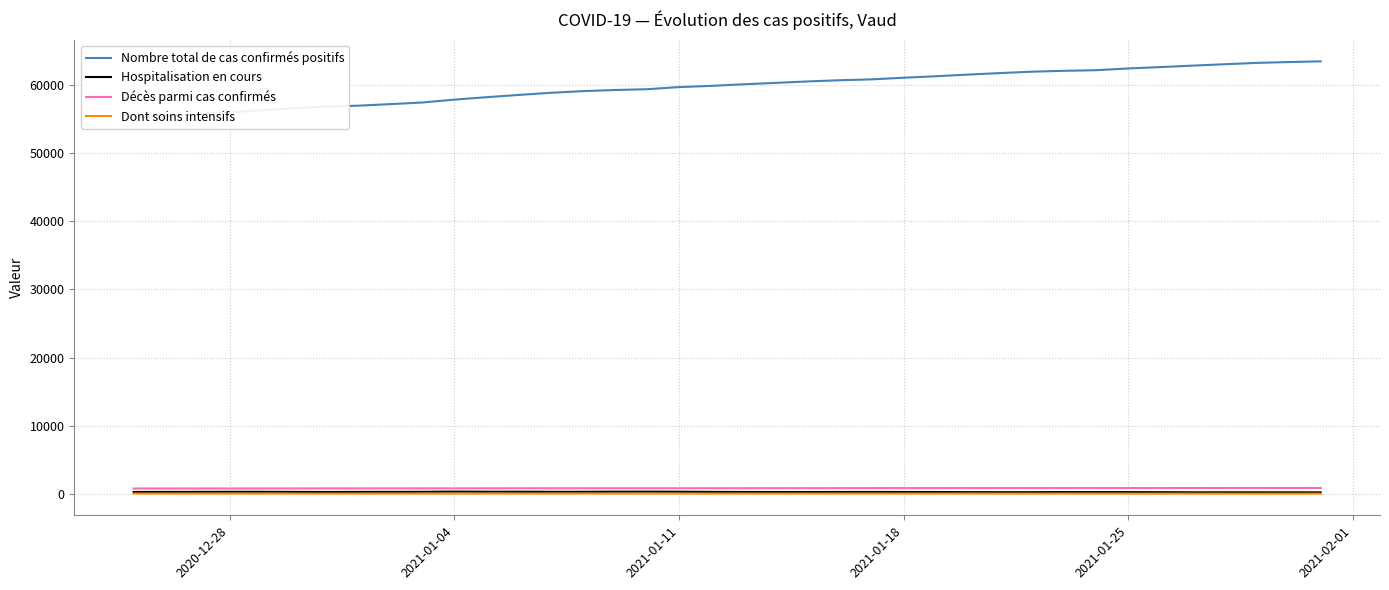

What is the value of the Hospitalisation en cours point at the 15th from the left?

309